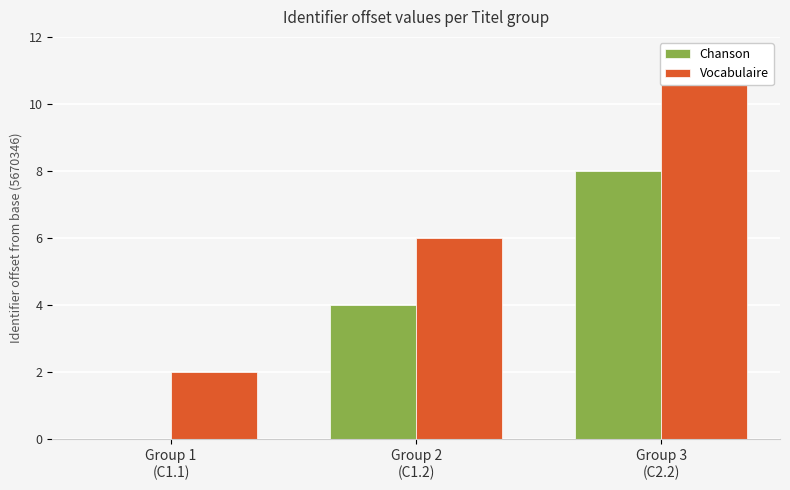

What is the value of the Chanson bar at the 3rd from the left?

8